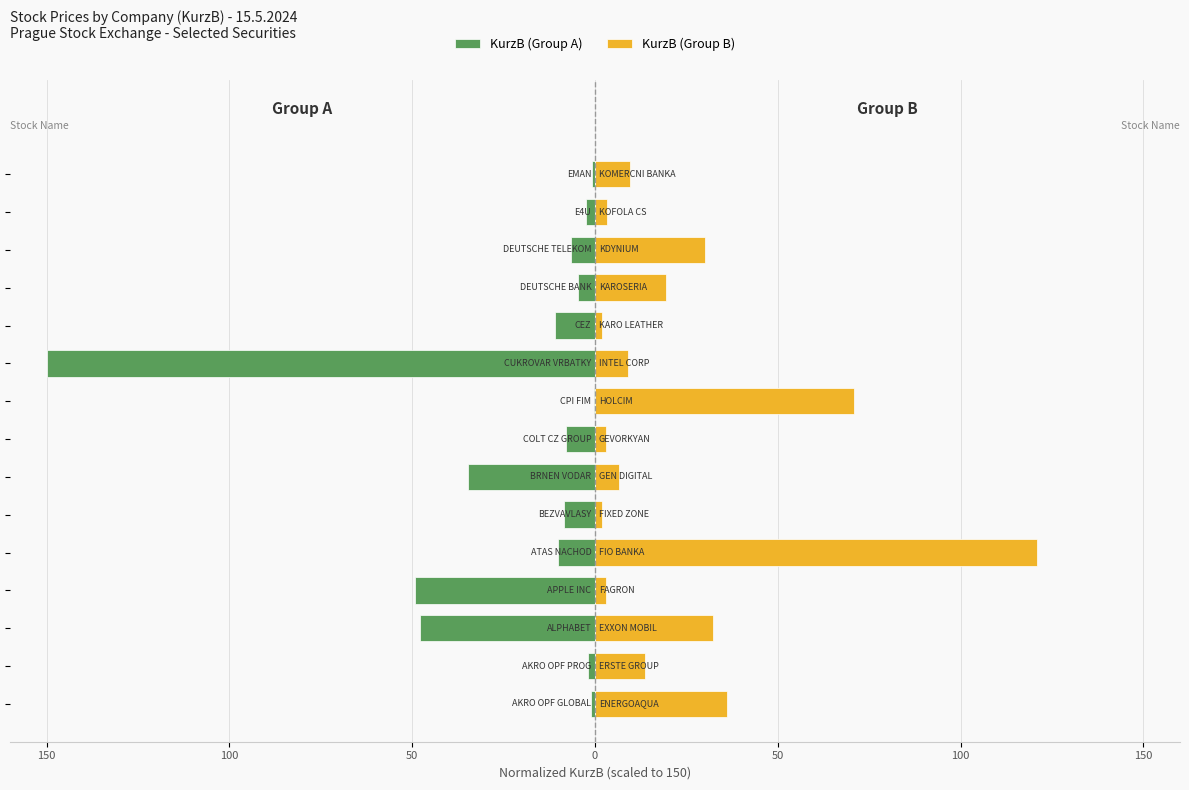

Rank the series by their average value, from highest to lowest.

KurzB (Group B), KurzB (Group A)